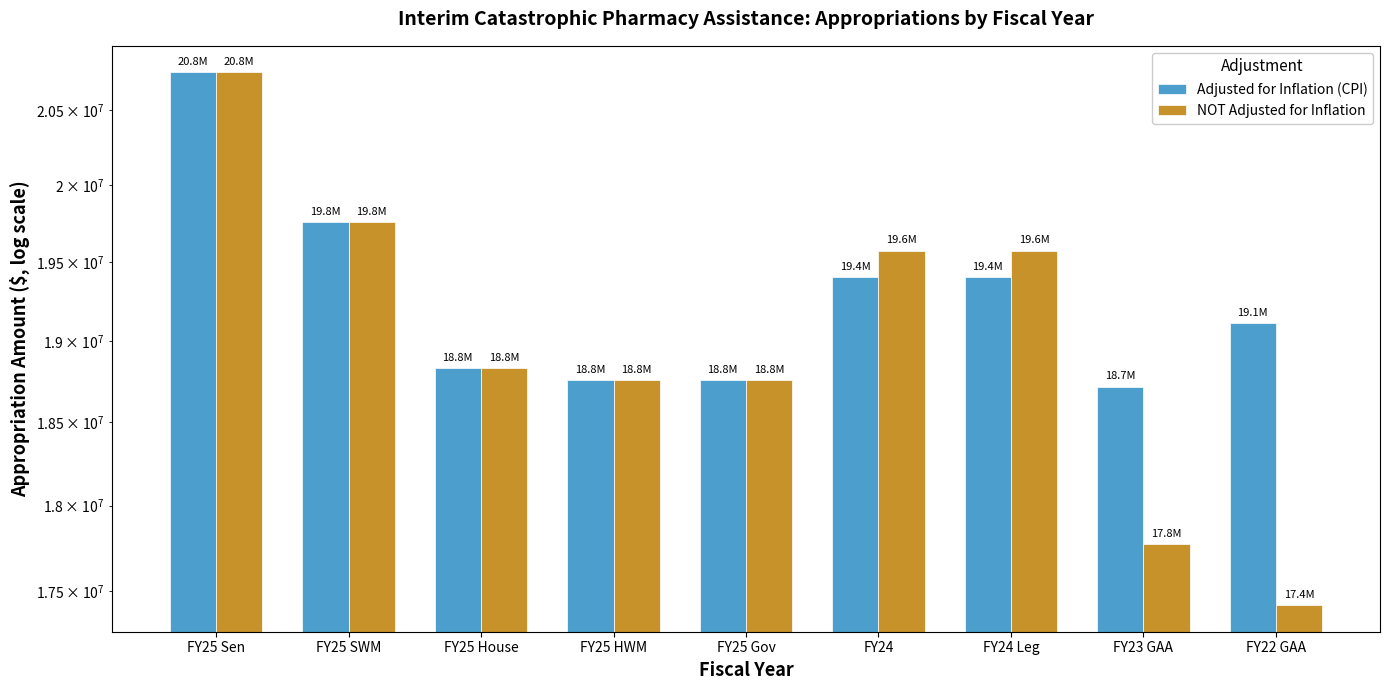

What is the sum of all Adjusted for Inflation (CPI) values?

173496834